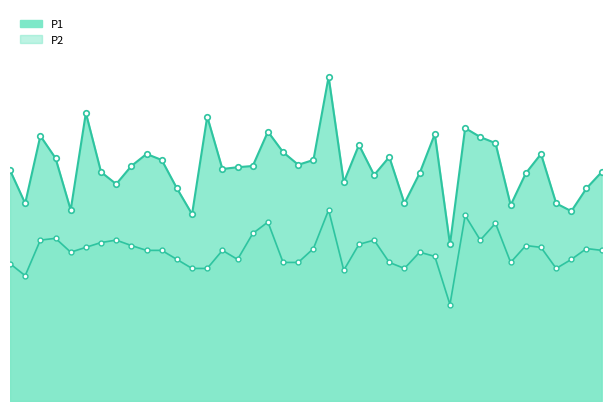

What is the difference between the highest and lowest values at 00:03?

1.2